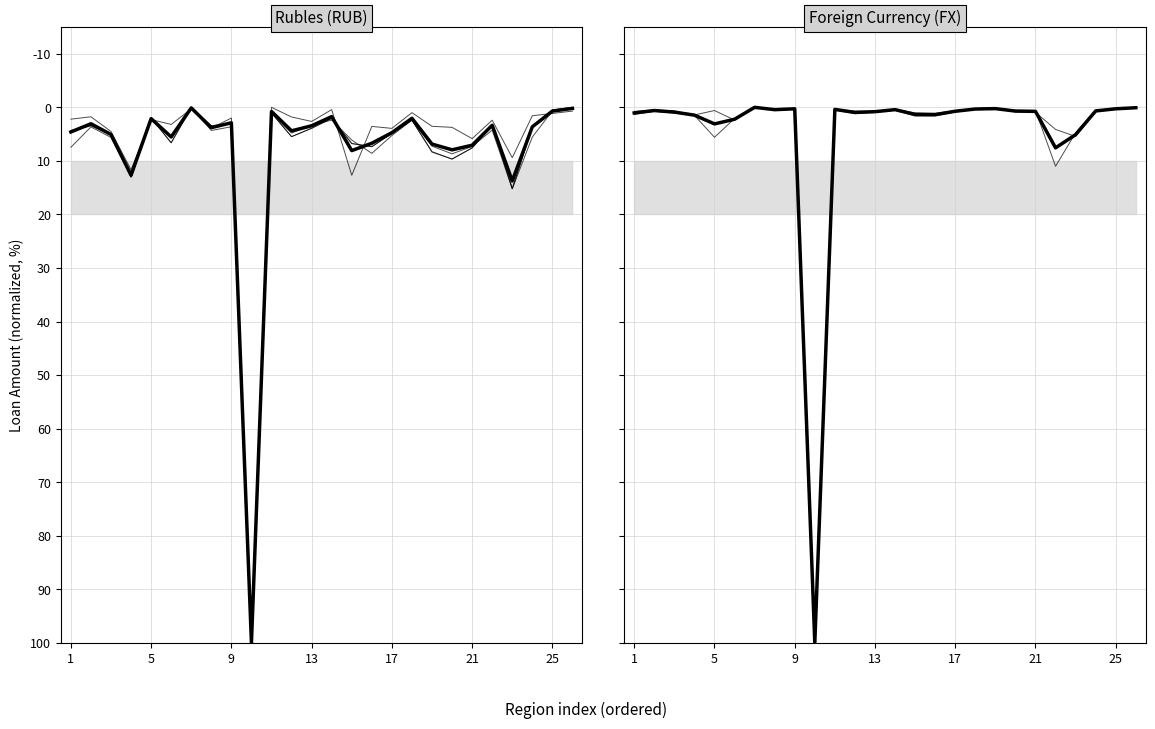

What is the average value of the housing_rub series?

8.6